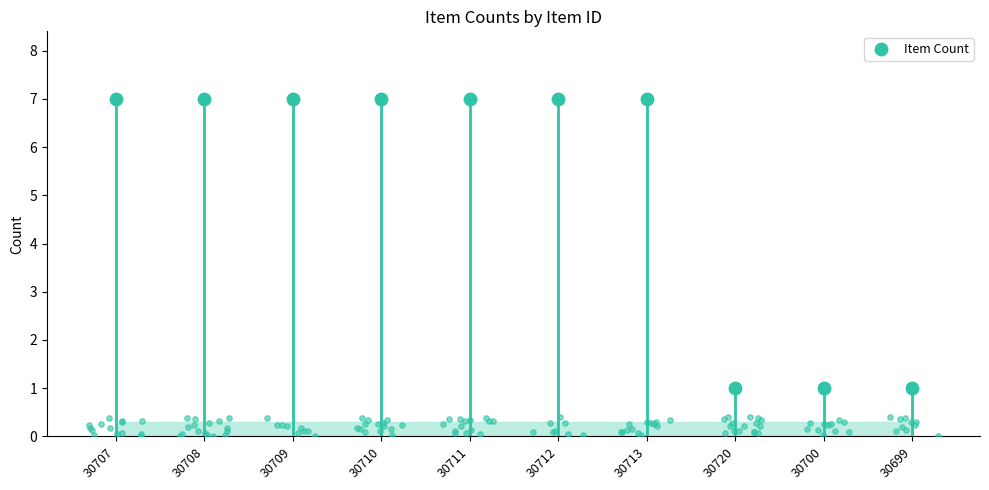

Which has a higher value, 30700 or 30699?

30700